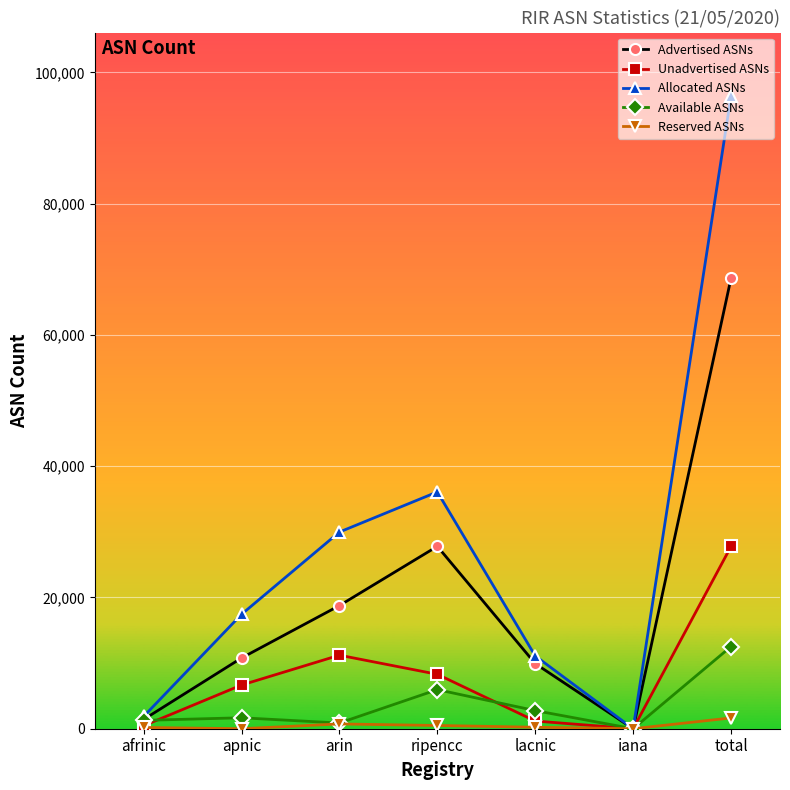

Where is the first local minimum for Advertised ASNs?

iana